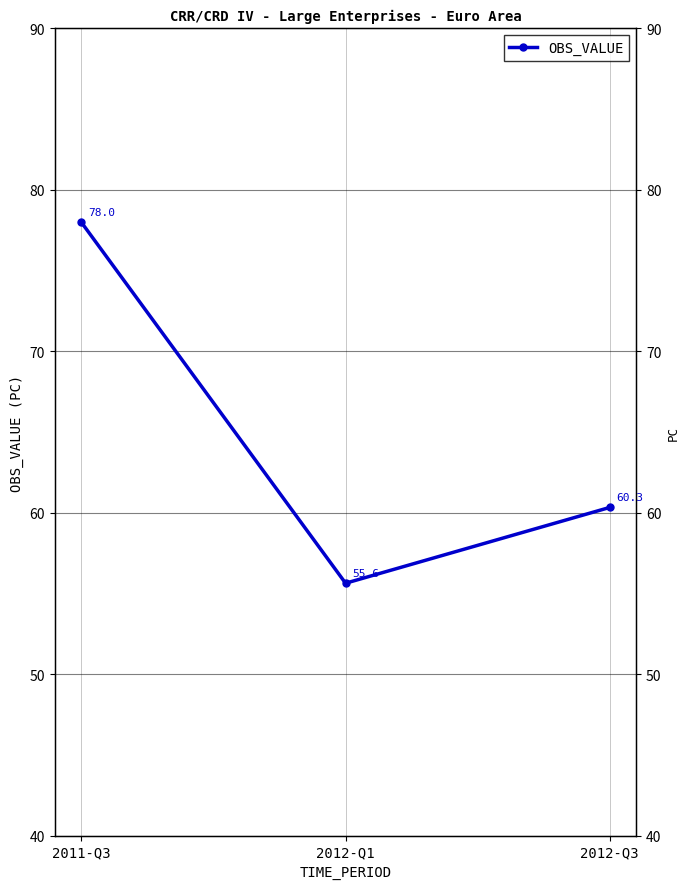

What is the change in value from 2011-Q3 to 2012-Q1?

-22.4